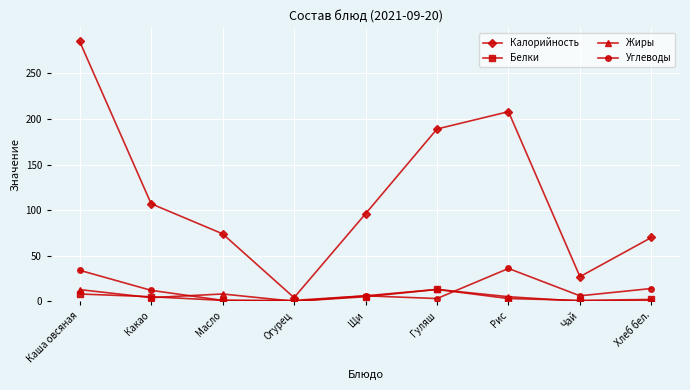

Which series has the widest spread of values?

Калорийность